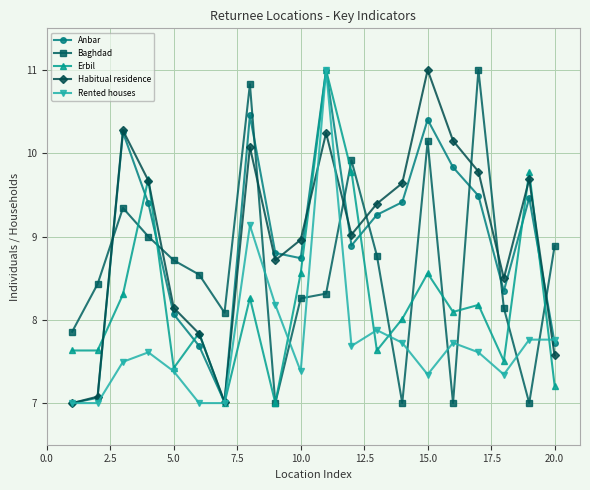

How many interior local peaks does the Anbar series have?

5